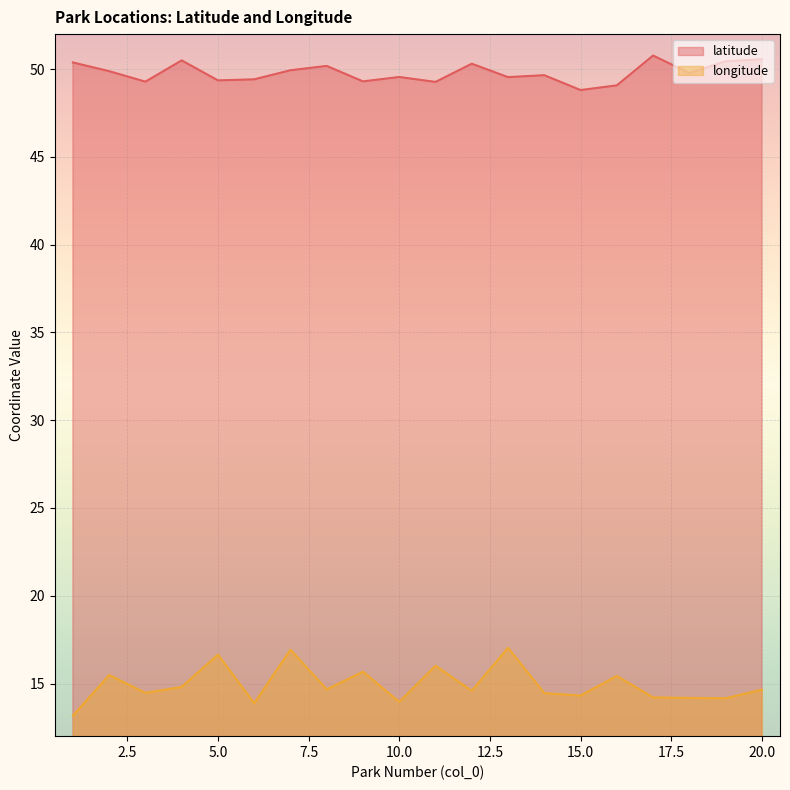

True or false: latitude has more than 2 interior local peaks.

True